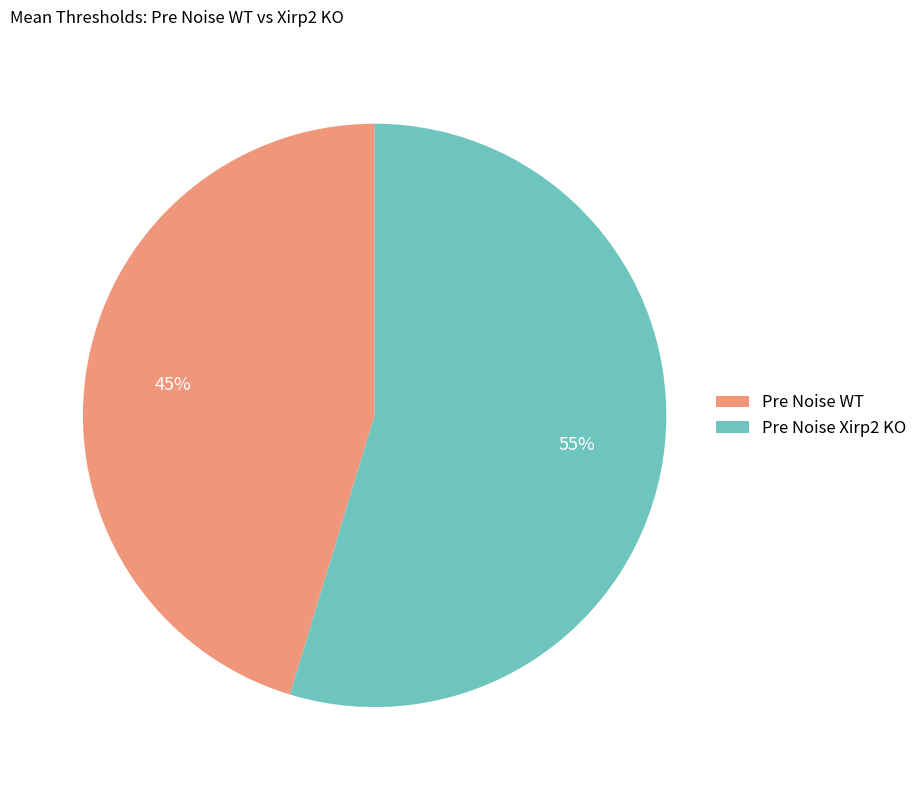

Approximately how many times larger is the value at Pre Noise WT compared to Pre Noise Xirp2 KO?

0.8